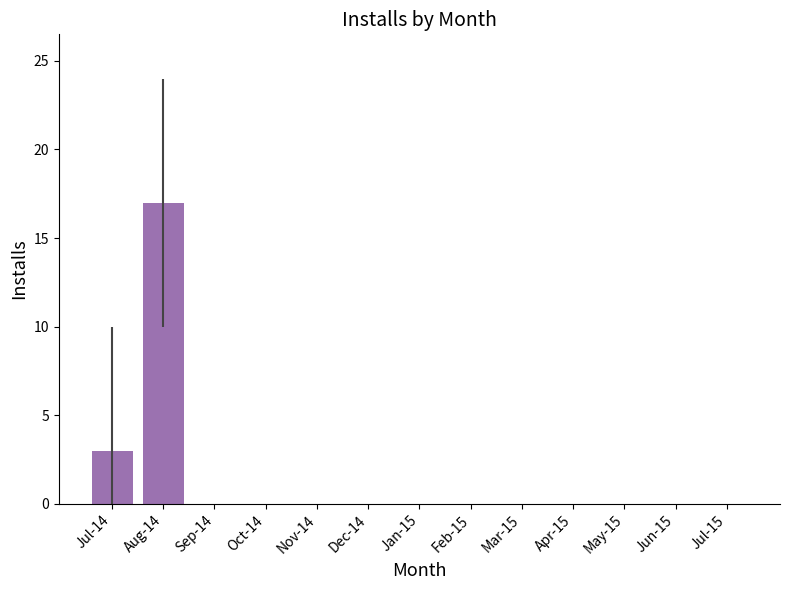

Where is the data nearest to the value 8?

Jul-14